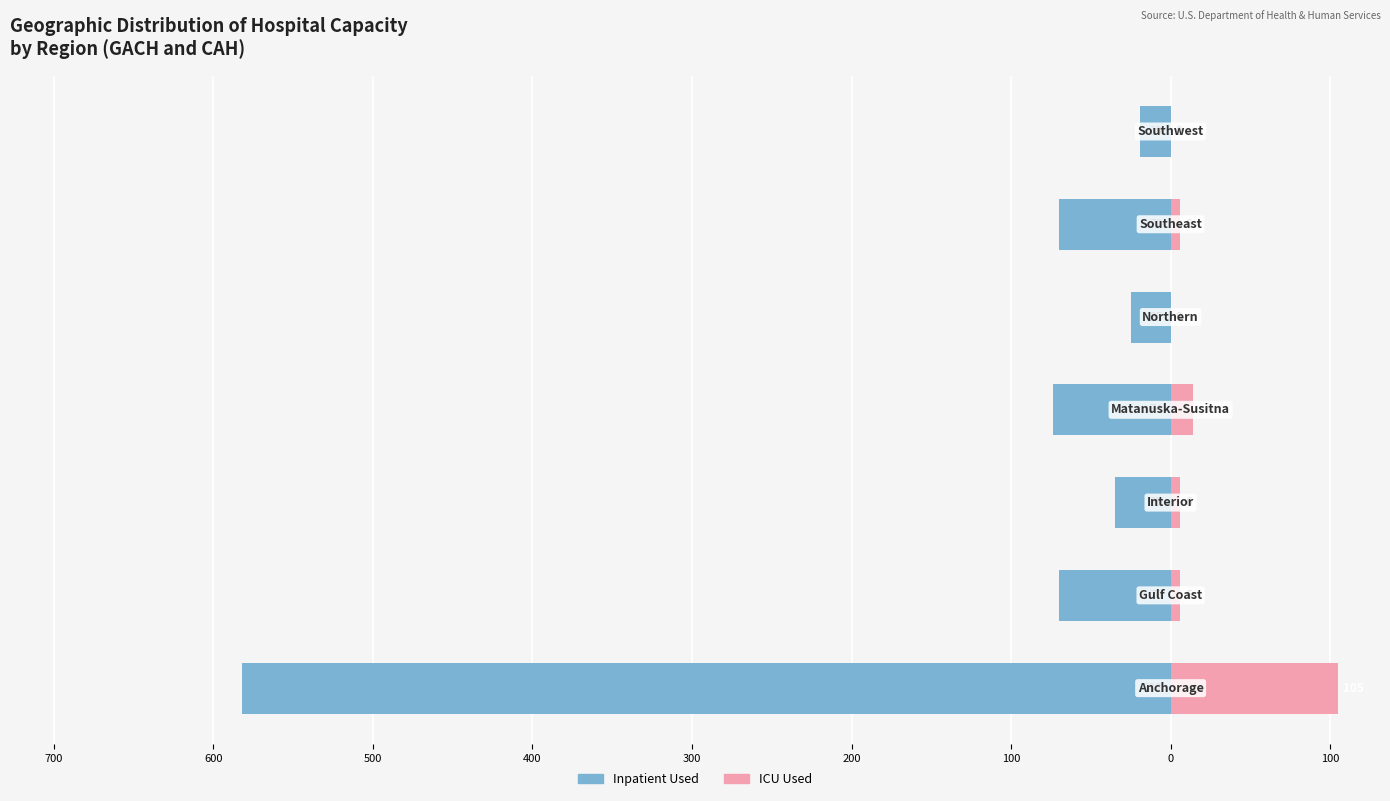

How many values in the ICU Used series exceed 6?

2